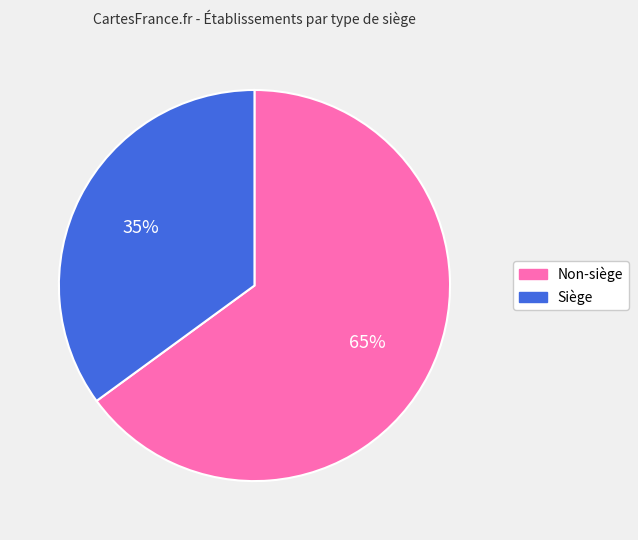

What percentage is the Siège slice, to the nearest percent?

35%